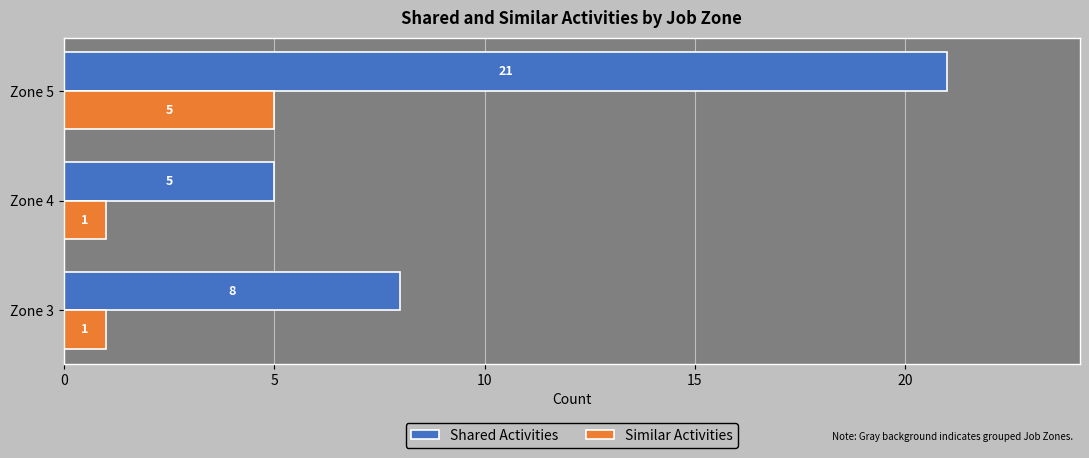

Which series has the largest range (max minus min)?

Shared Activities